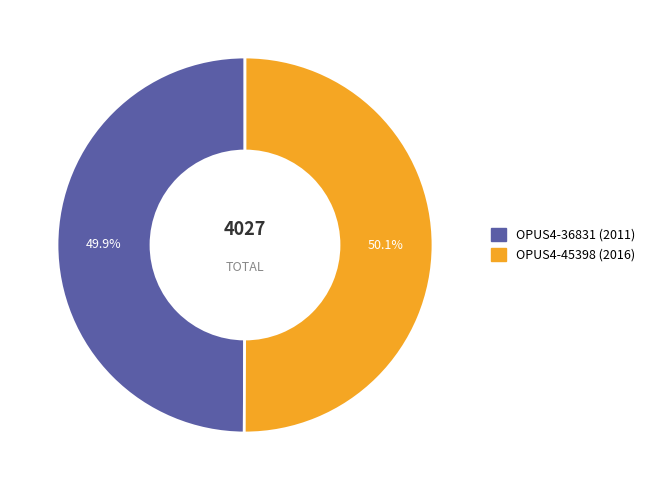

How much of the chart is everything except OPUS4-45398 (2016)?

49.9%